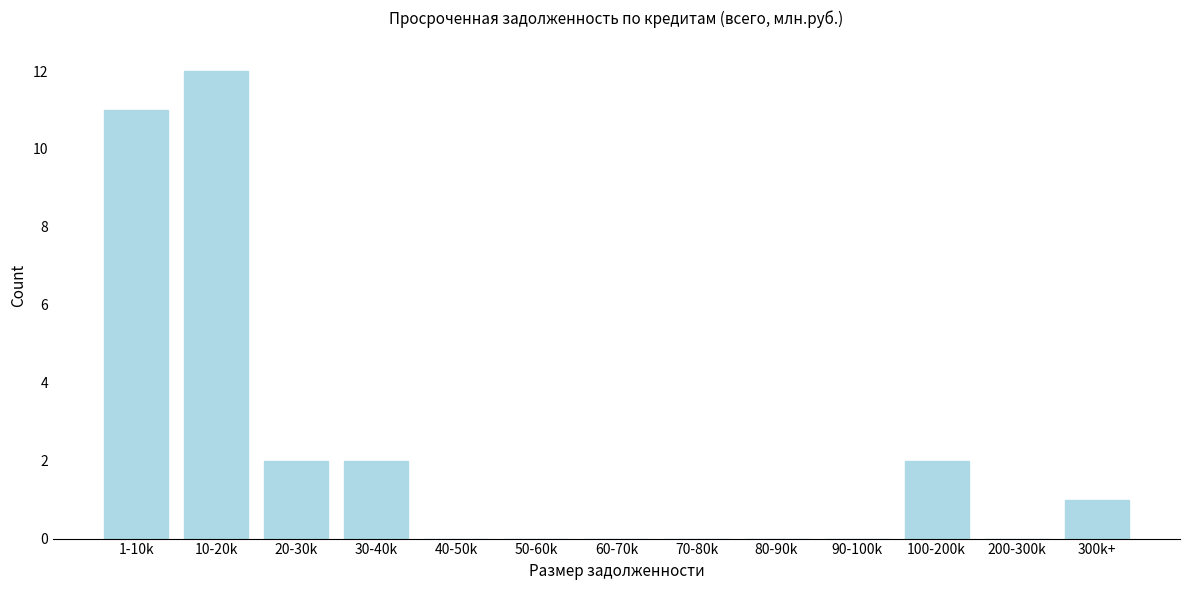

Reading right to left, list all the values displayed in this chart.

300k+=1	200-300k=0	100-200k=2	90-100k=0	80-90k=0	70-80k=0	60-70k=0	50-60k=0	40-50k=0	30-40k=2	20-30k=2	10-20k=12	1-10k=11